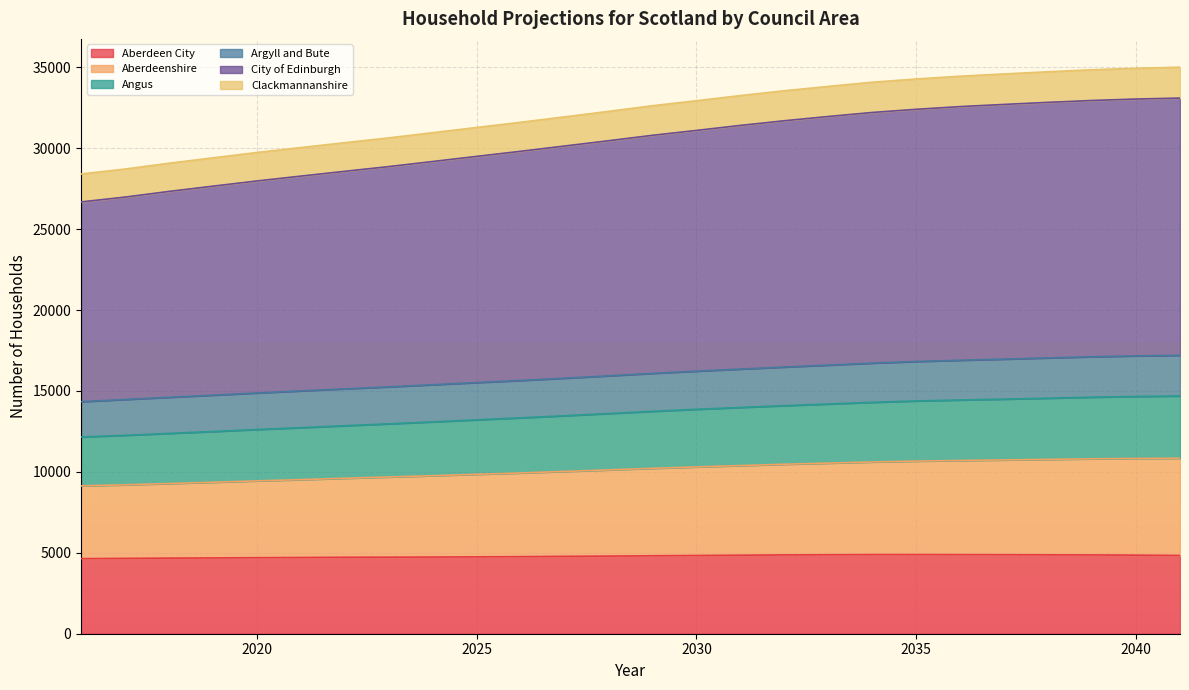

Does the chart display data point markers on the line(s)?

No